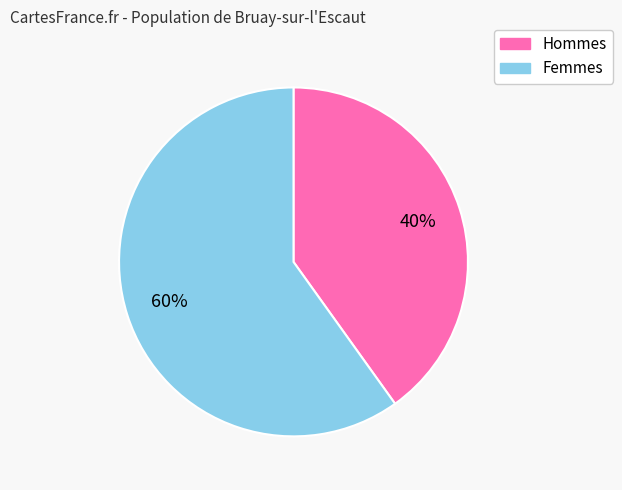

How many slices are in this pie chart?

2